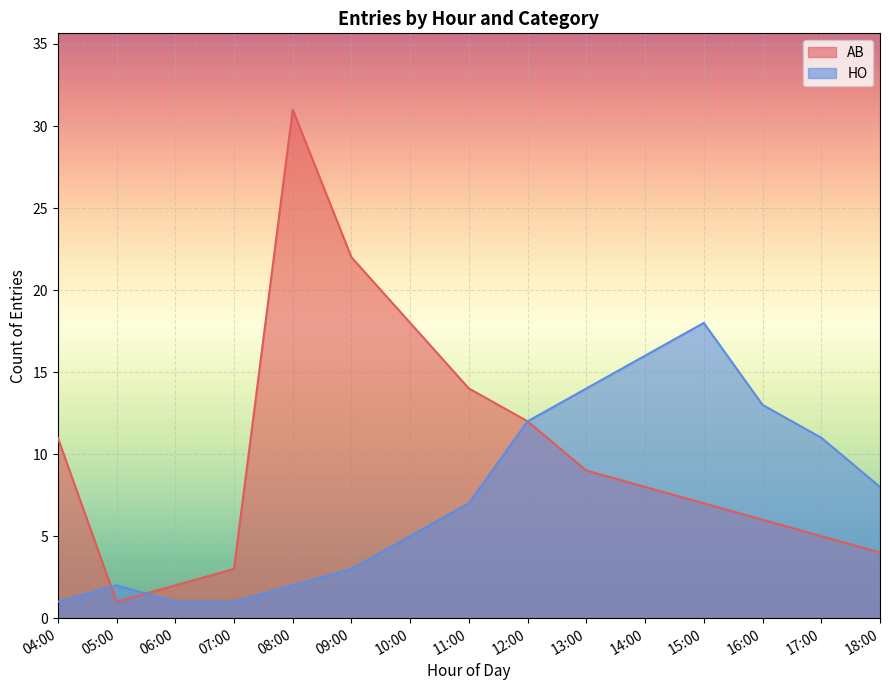

Which category has the highest value across all series?

08:00